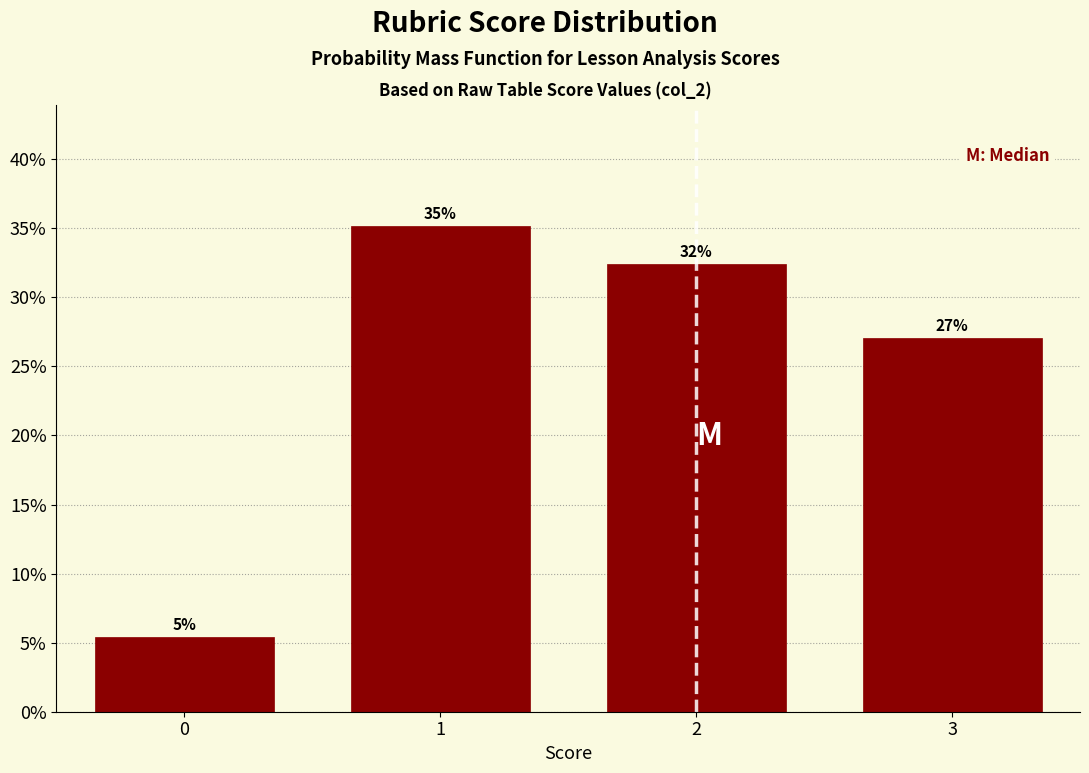

What is the value of the 2nd bar from the left?

35.1